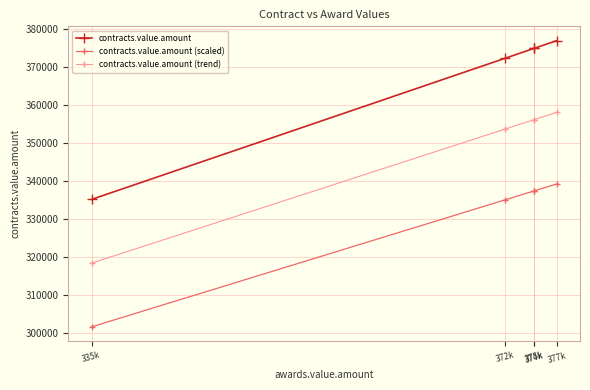

What is the sum of all contracts.value.amount values?

1834599.0